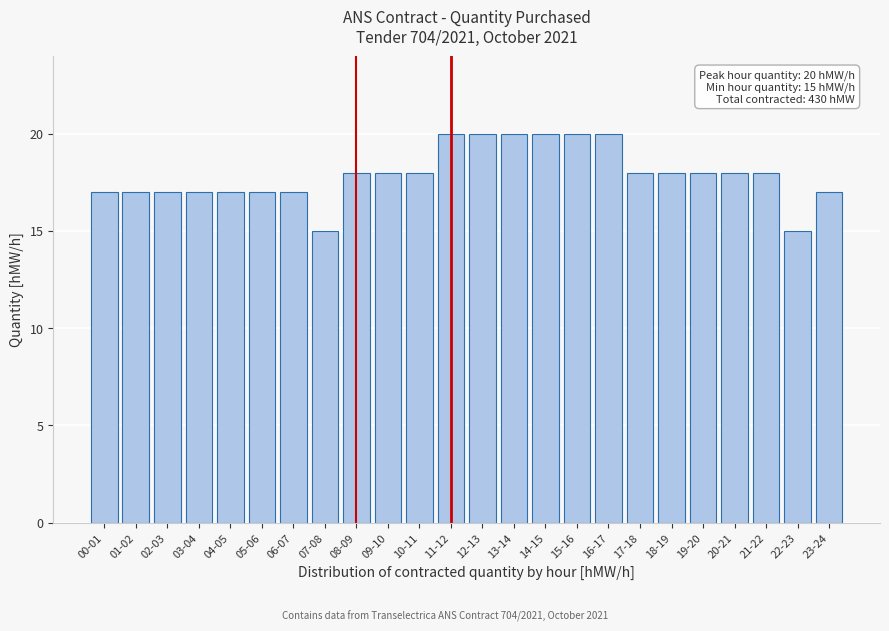

Reading right to left, extract all data points from this chart.

17	15	18	18	18	18	18	20	20	20	20	20	20	18	18	18	15	17	17	17	17	17	17	17